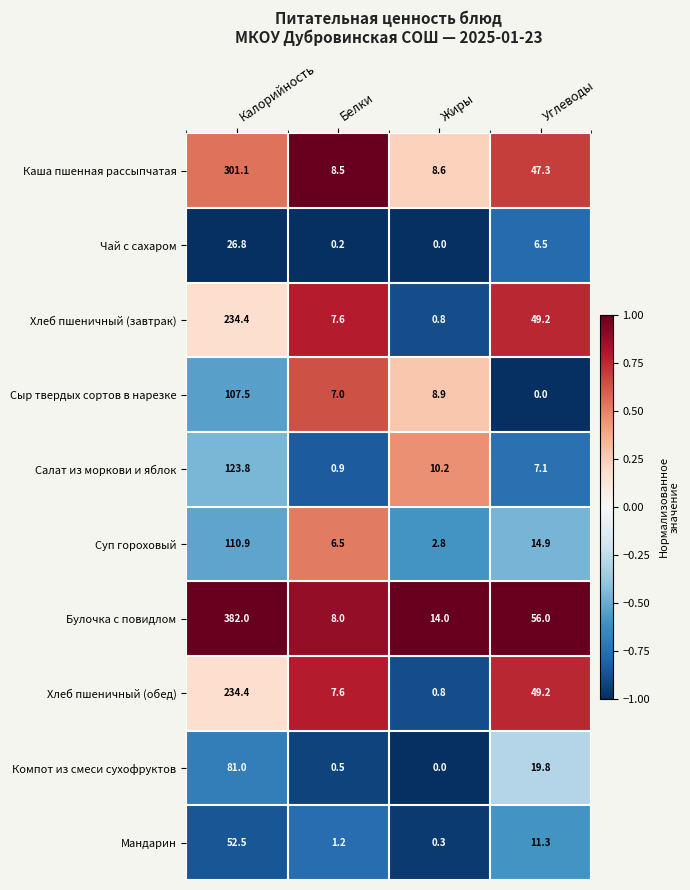

What is the sum of all Сыр твердых сортов в нарезке values?

123.4